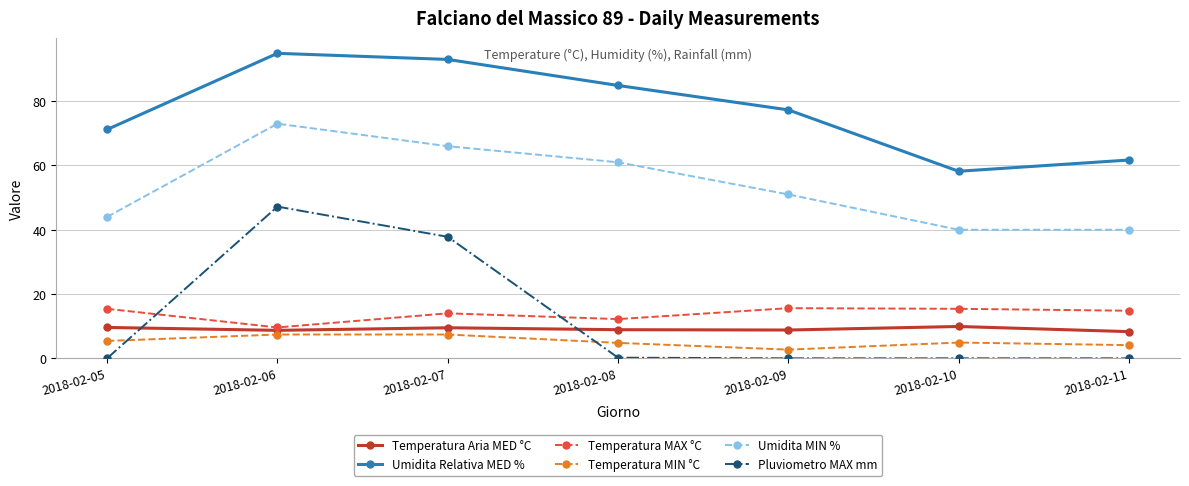

At which label does Temperatura MAX °C reach its minimum?

2018-02-06